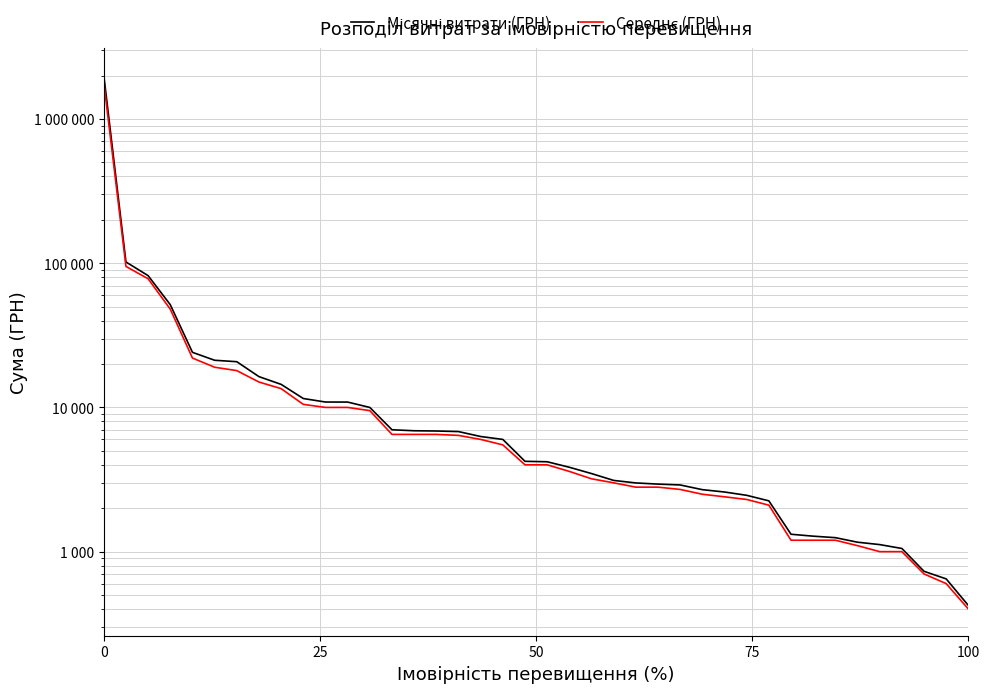

Does the chart display data point markers on the line(s)?

No